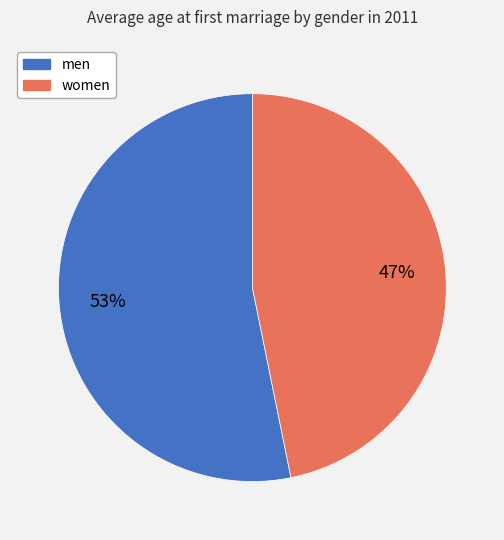

Is men the majority of the pie?

Yes